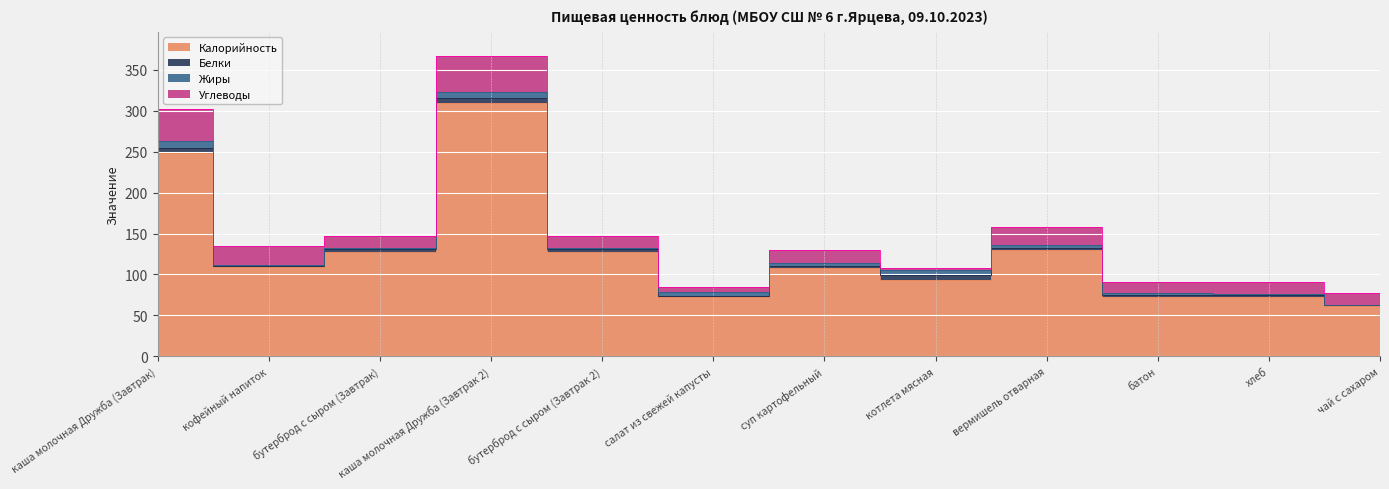

Rank the series at суп картофельный from highest to lowest value.

Калорийность, Углеводы, Жиры, Белки